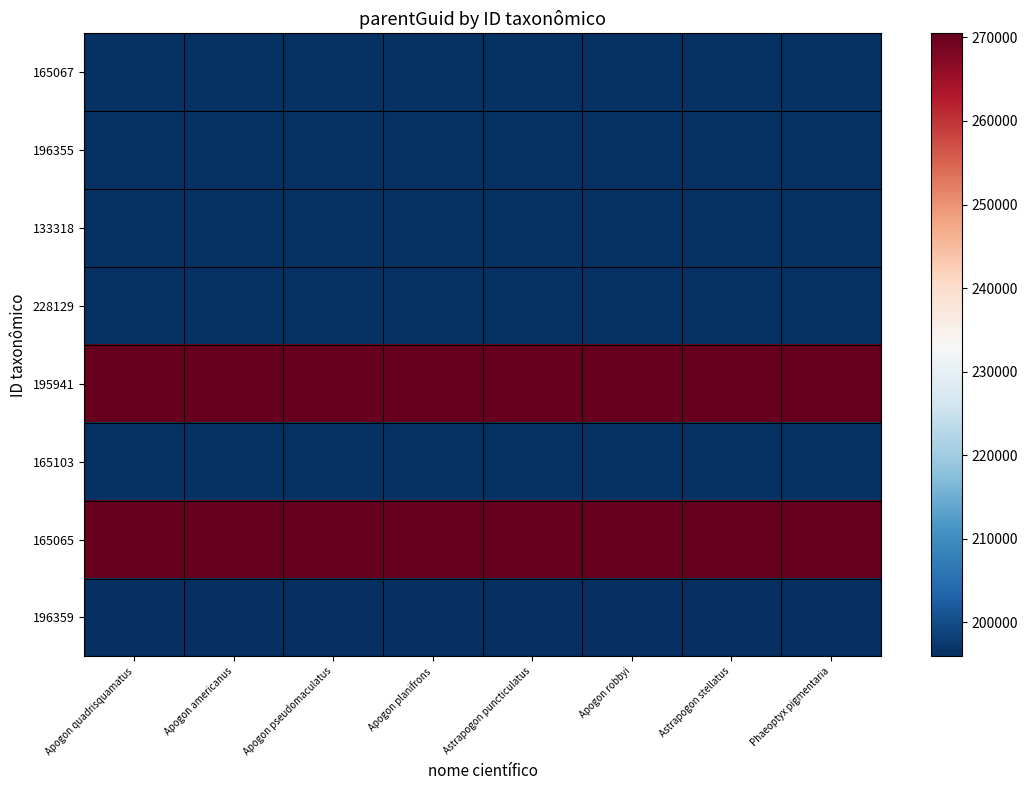

What is the total value across all series at Apogon robbyi?

1718620